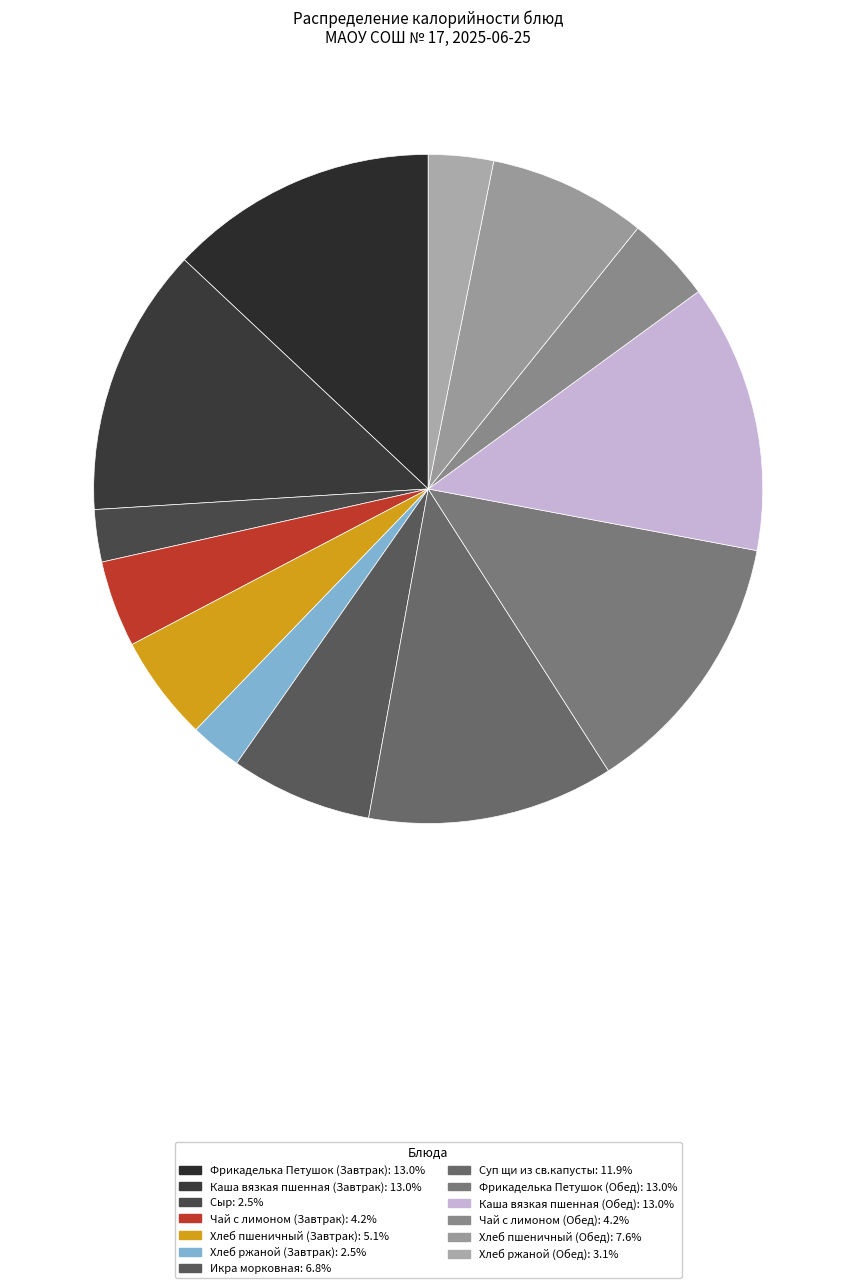

Is there a majority slice in this chart?

No